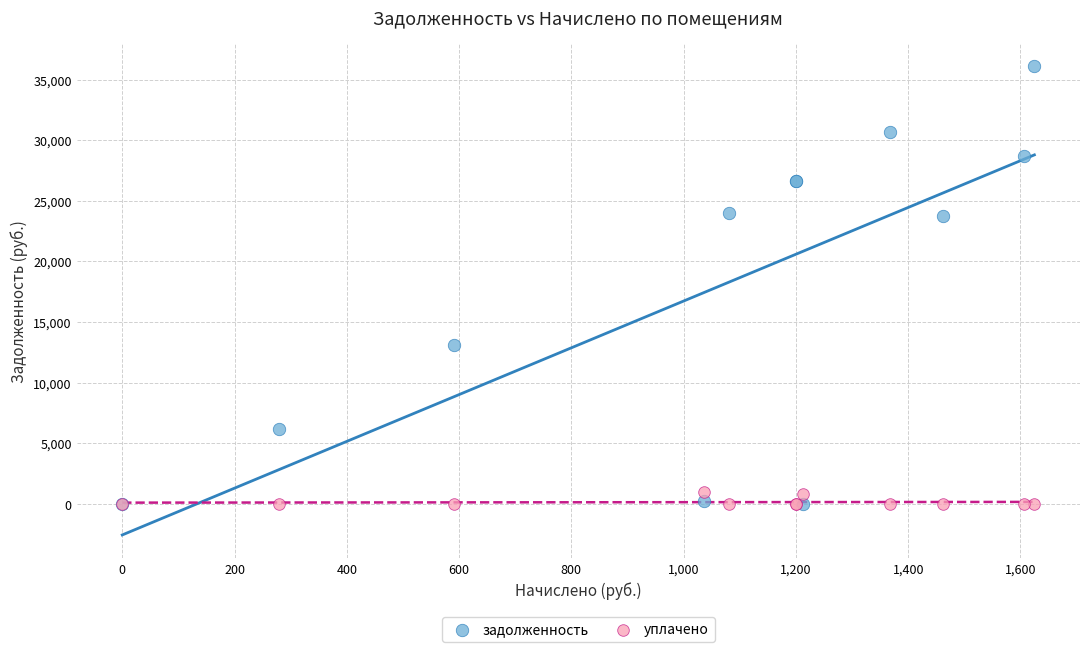

What are all the series names shown in the legend?

задолженность, уплачено